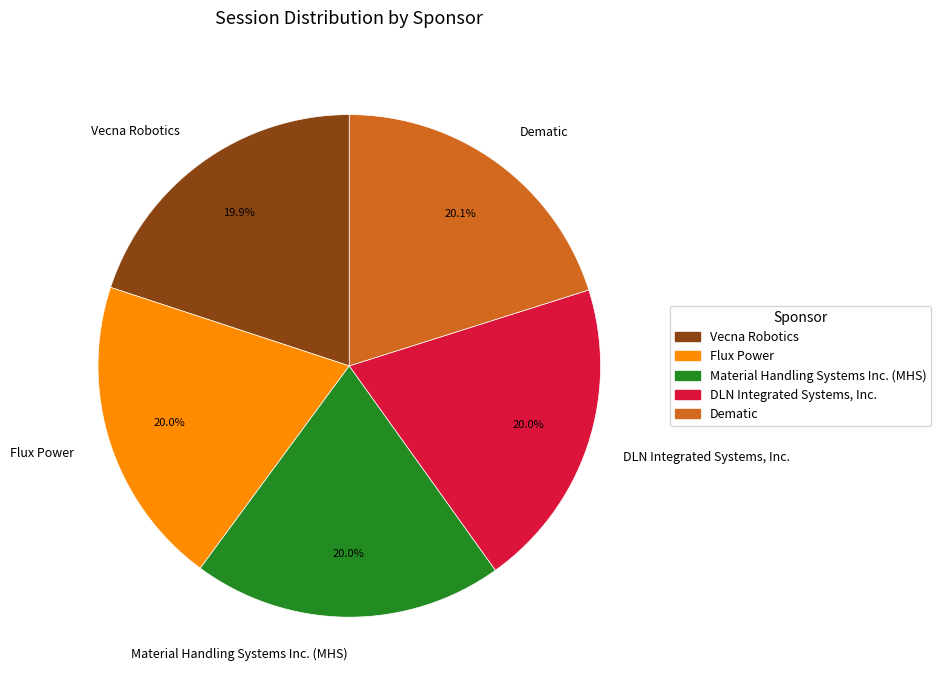

Is it true that DLN Integrated Systems, Inc. is 7% of the pie?

False